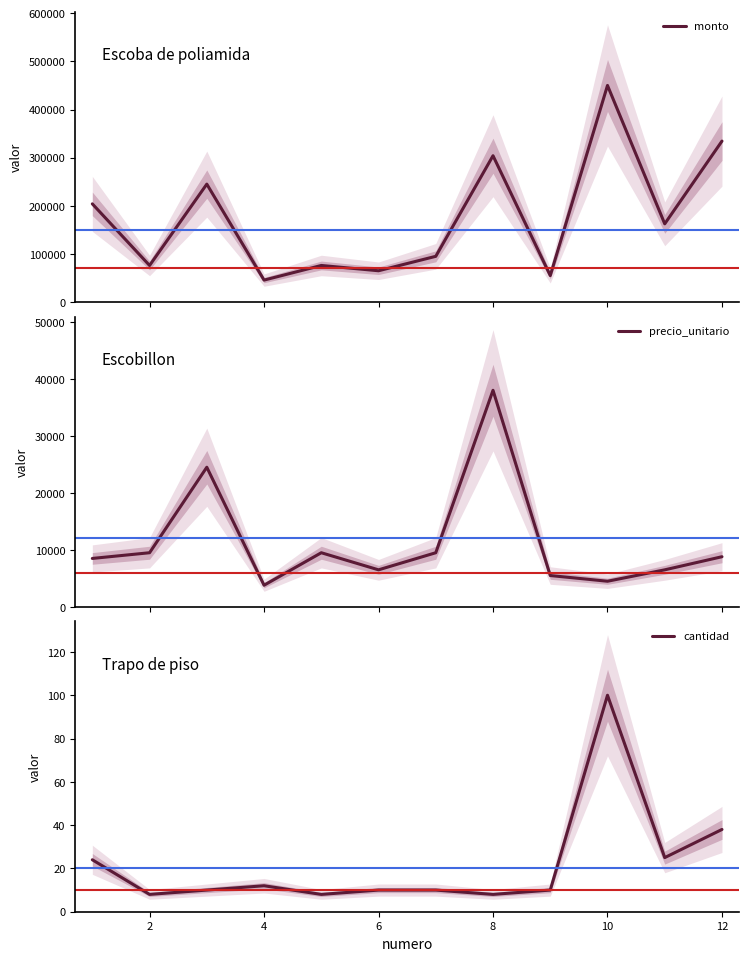

What is the difference between the second highest and minimum values in the precio_unitario series?

20700